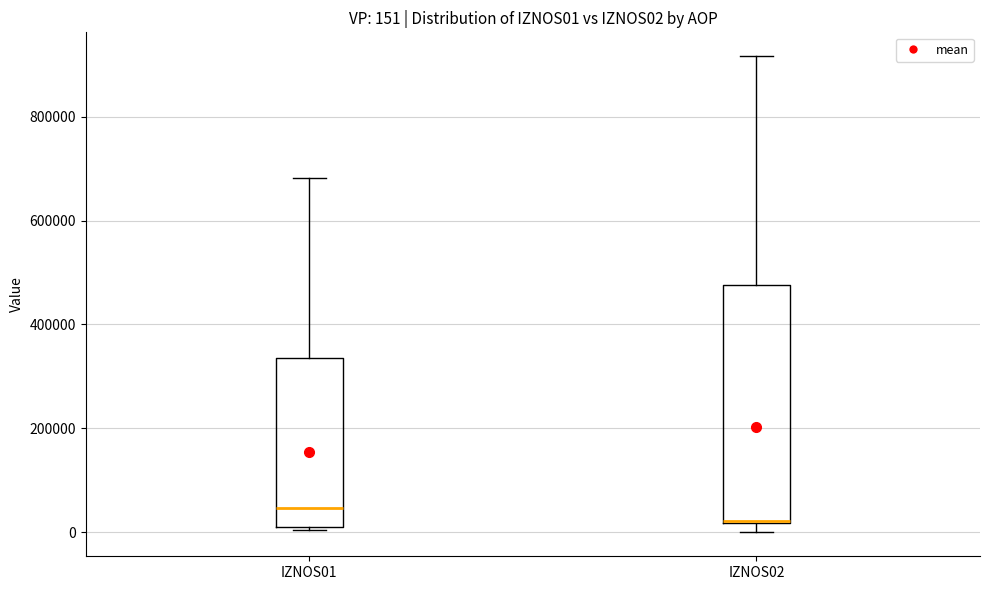

Which box's median line is the lowest?

IZNOS02